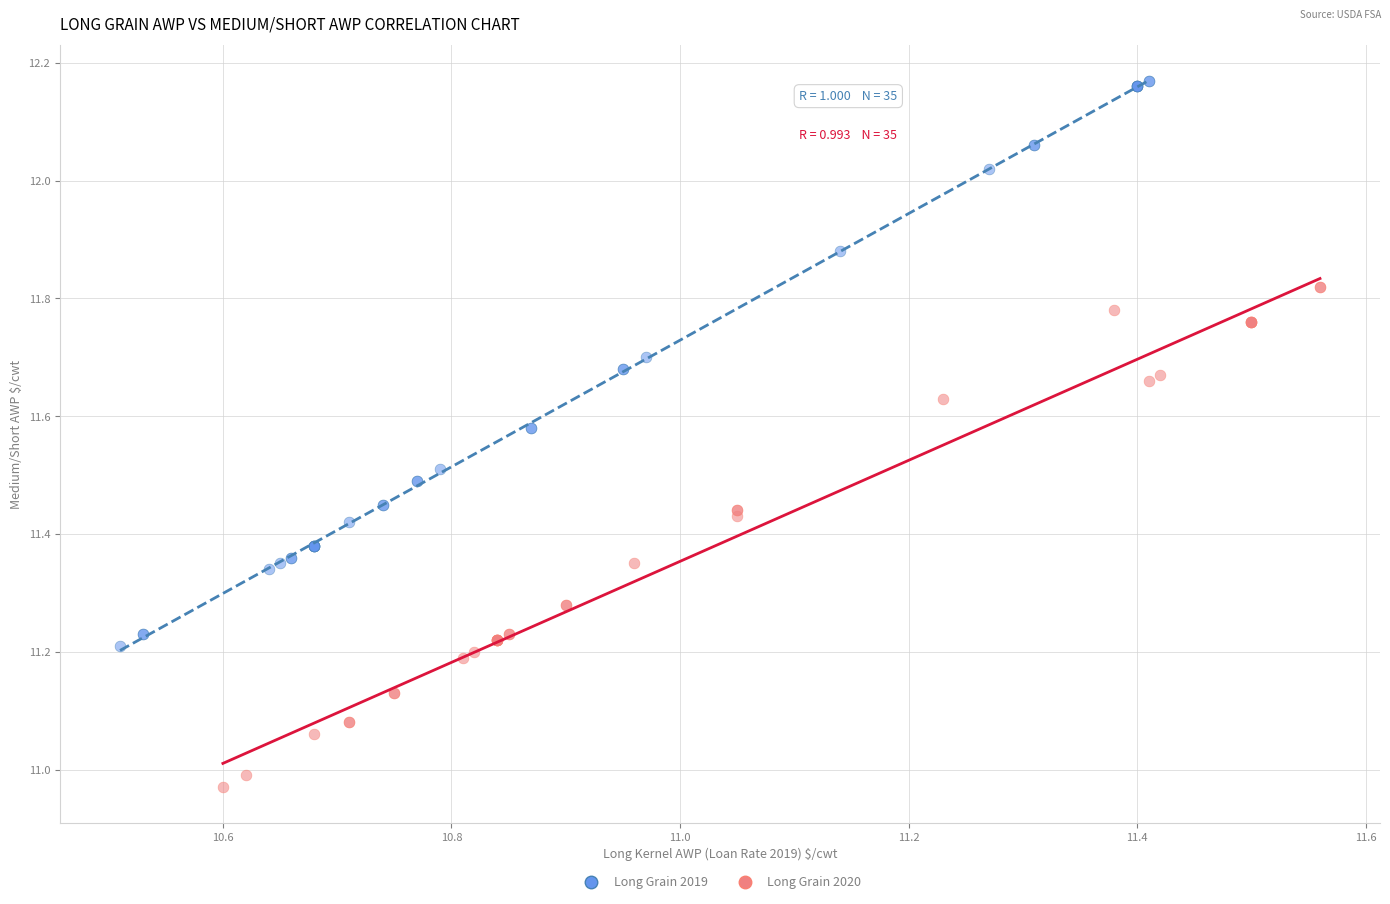

Which series reaches the maximum Y coordinate?

Long Grain 2019